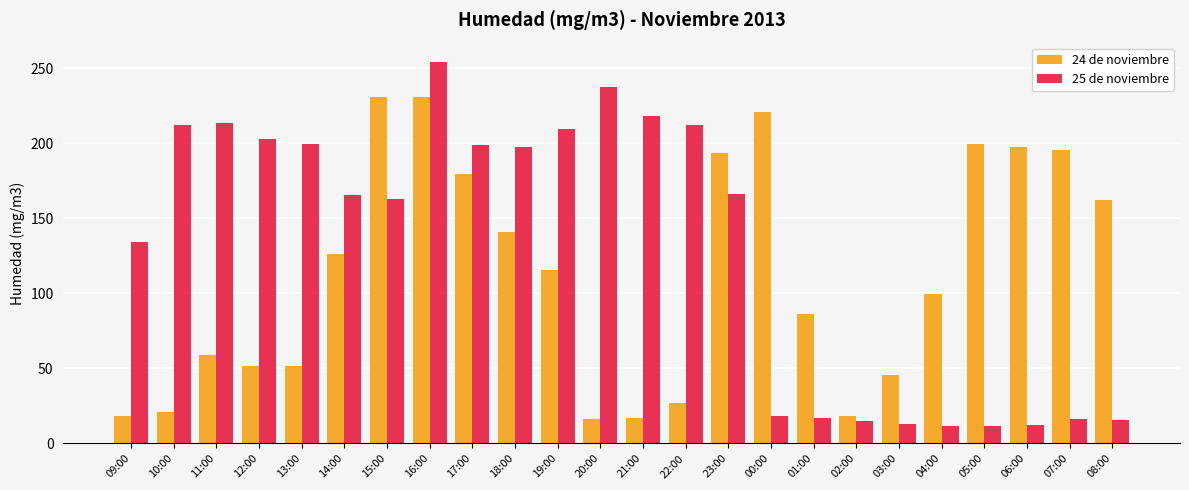

Between 16:00 and 04:00, which series saw the biggest shift?

25 de noviembre